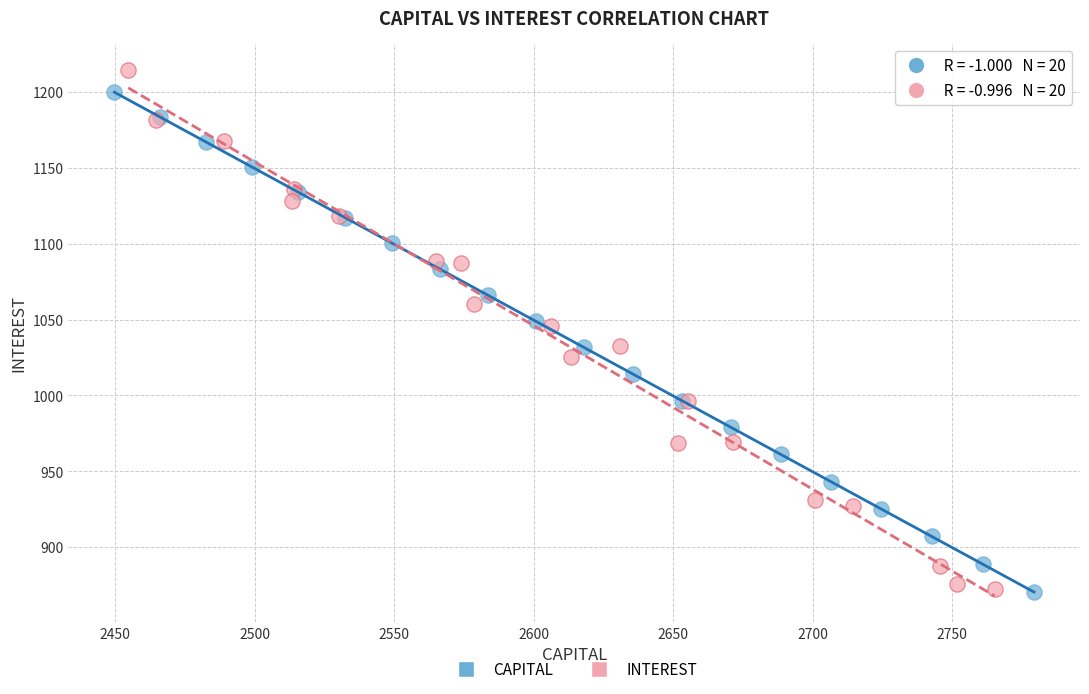

Which series has the widest spread of Y values?

INTEREST